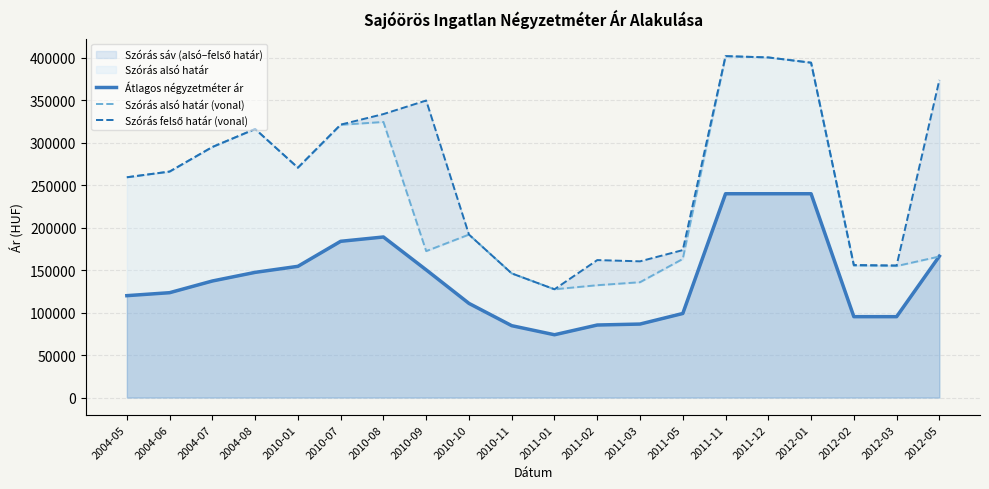

The value of Átlagos négyzetméter ár at 2004-05 is 40653. True or false?

False